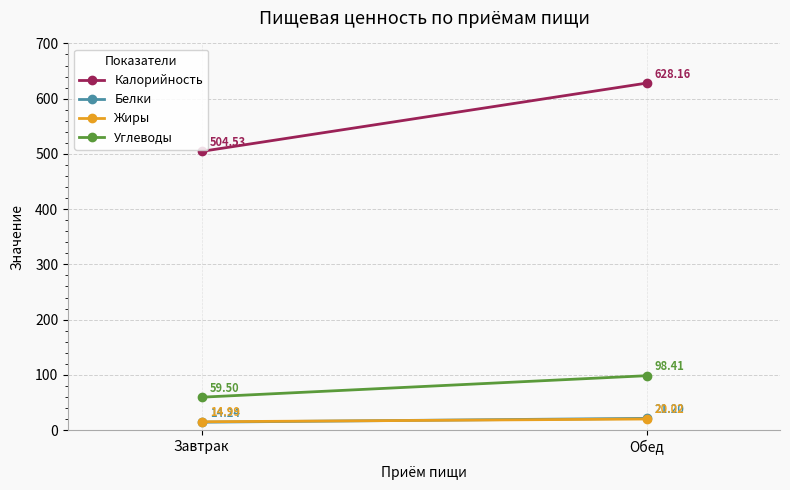

Is it true that Калорийность equals 200.0 at Завтрак?

False